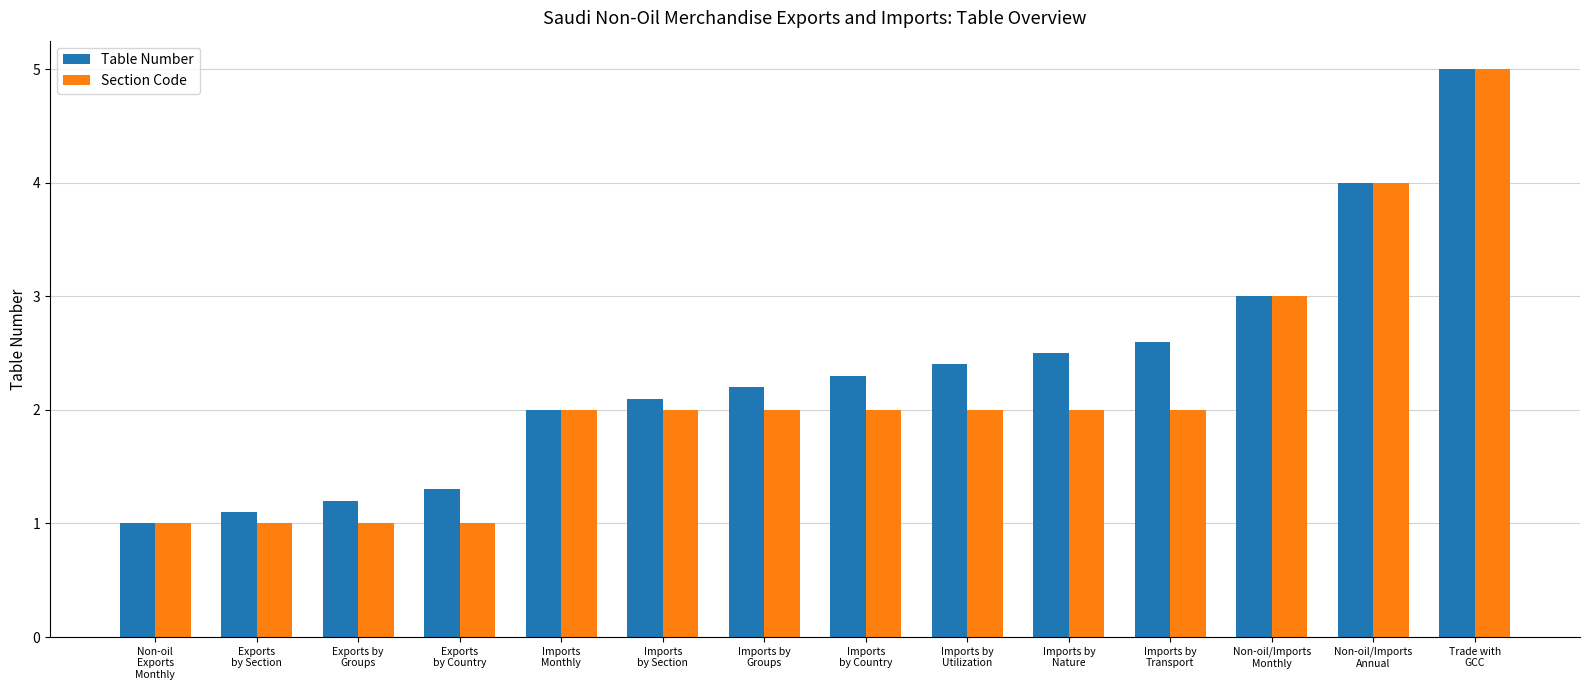

What position from the right is Imports
by Section?

9